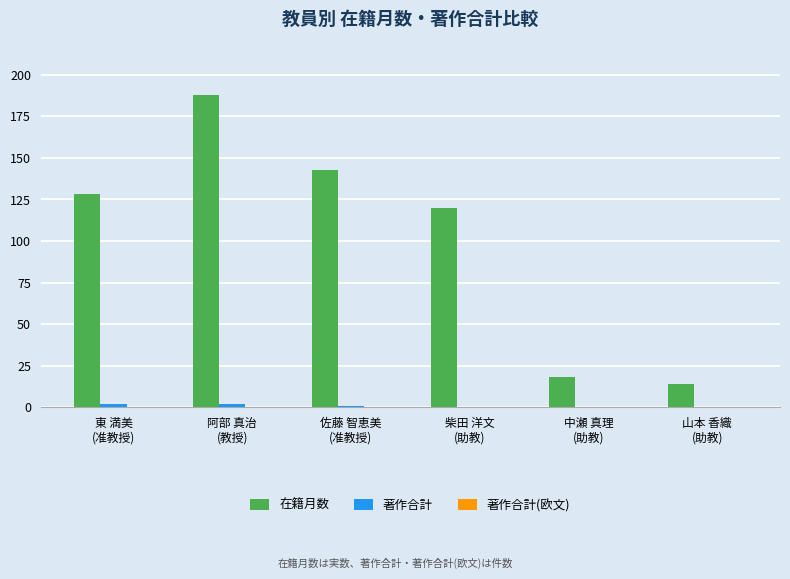

Which series has the widest spread of values?

在籍月数